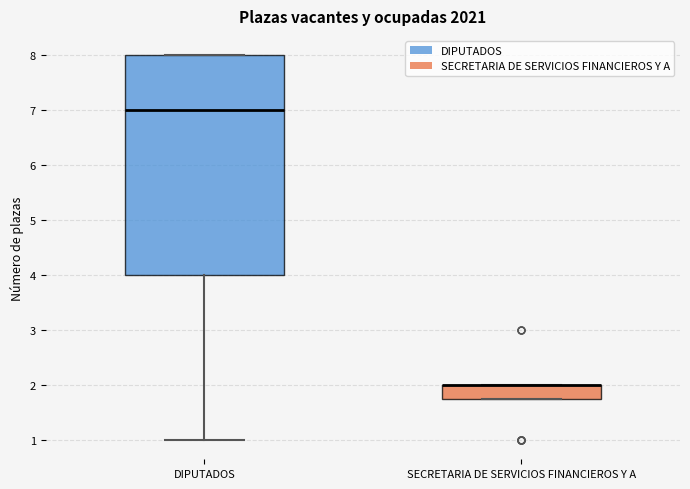

Which box is the tallest, from its lower edge to its upper edge?

DIPUTADOS